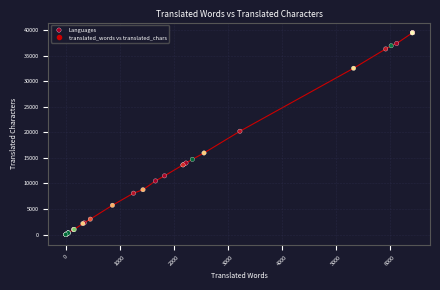

What Y value in the scatter plot is closest to 19765?

20223